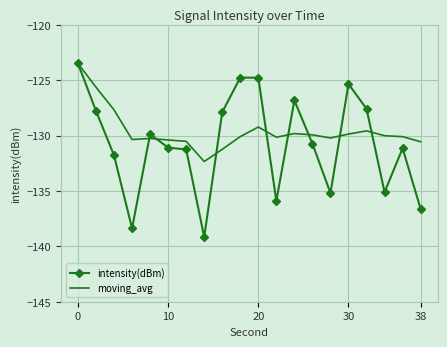

Which series ends up on top after the final intersection of intensity(dBm) and moving_avg?

moving_avg